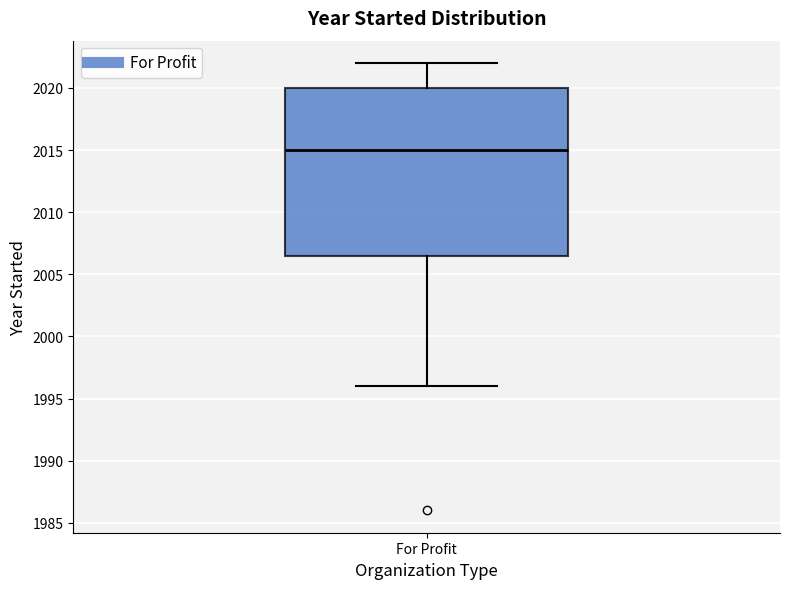

Transcribe this box plot: give where the median line is, the range the box spans, and where the two whiskers end, as read against the y-axis. The values are not printed on the chart, so give them approximately, as read against the axis.

median 2015.0, box 2006.5 to 2020.0, whiskers 1996.0 to 2022.0